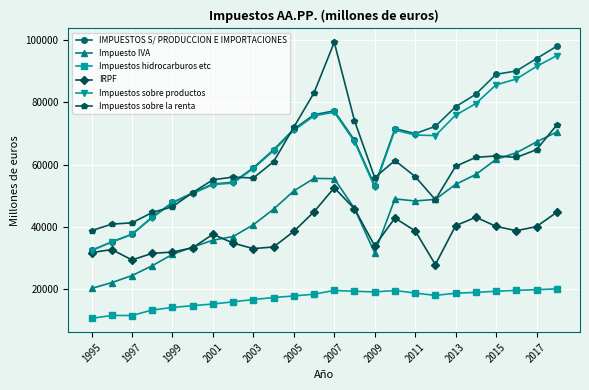

What is the minimum value for Impuestos sobre la renta?

38846